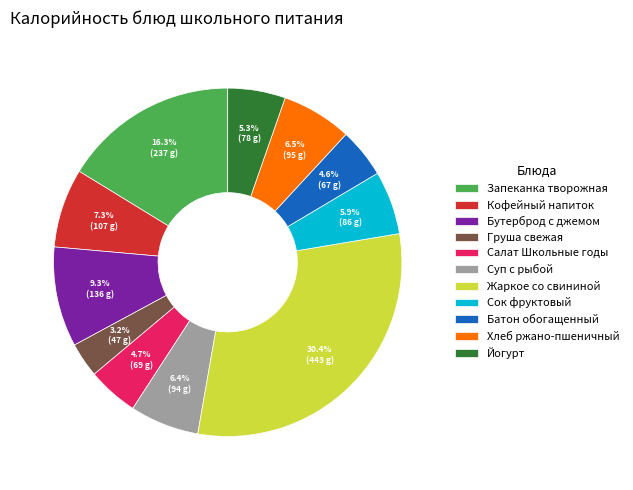

Which category has the biggest portion of the pie?

Жаркое со свининой